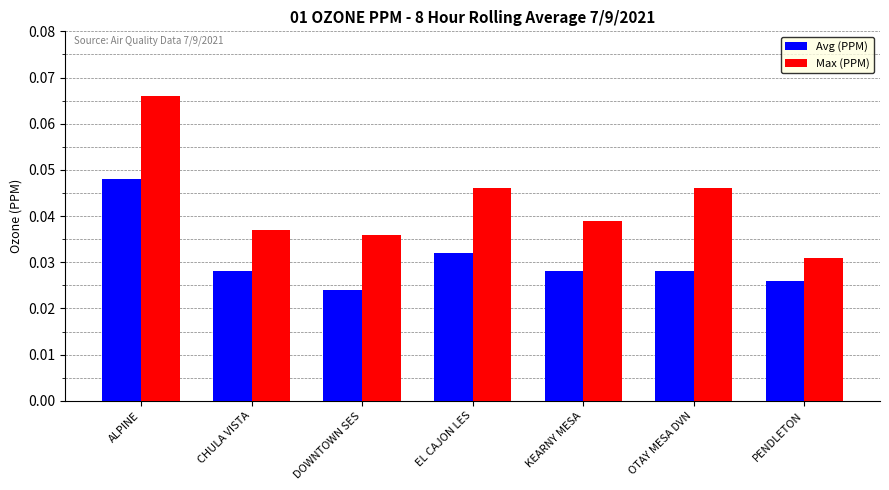

Which series has the largest range (max minus min)?

Max (PPM)